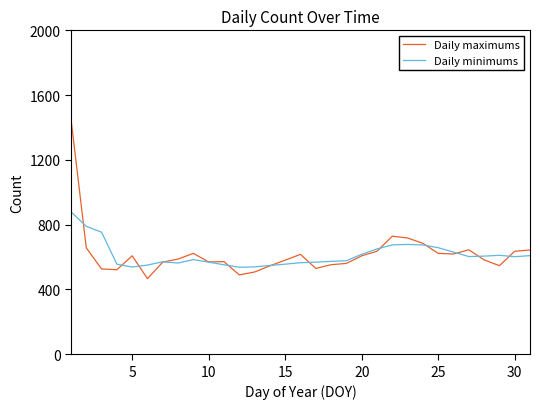

Is this an area chart (filled region under the line)?

No